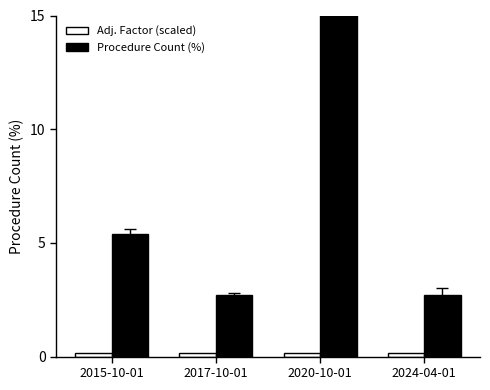

Between 2015-10-01 and 2020-10-01, which series saw the biggest shift?

Procedure Count (%)